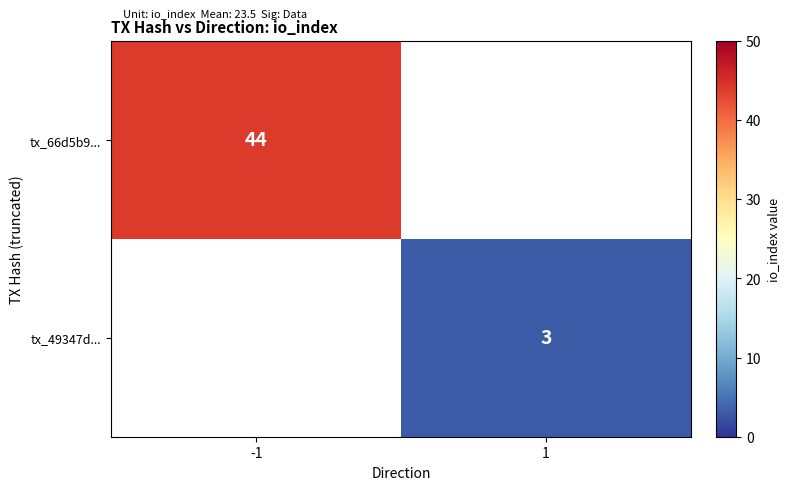

The value of tx_66d5b9... at -1 is 28. True or false?

False